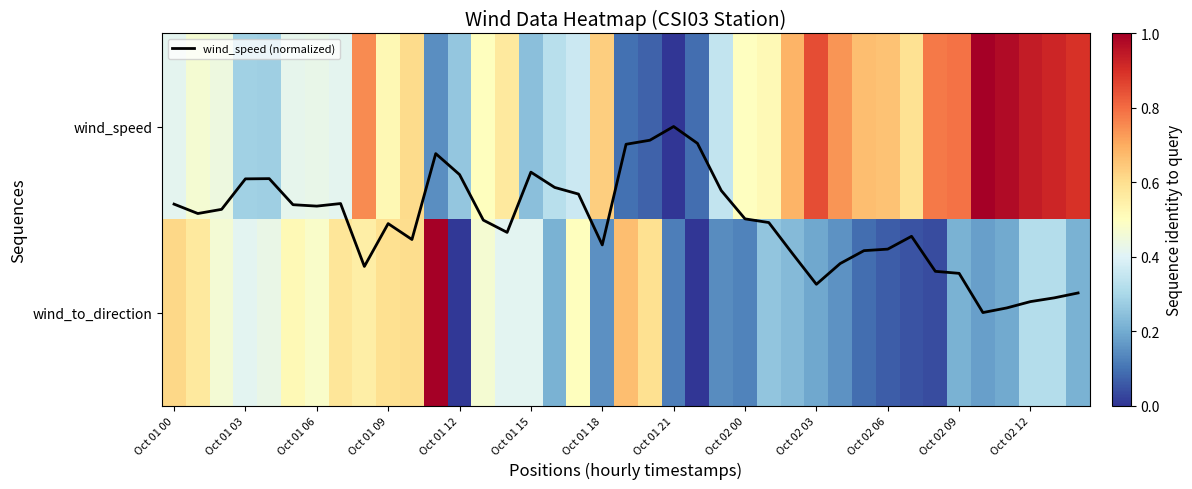

What is the average value of the wind_to_direction series?

0.3